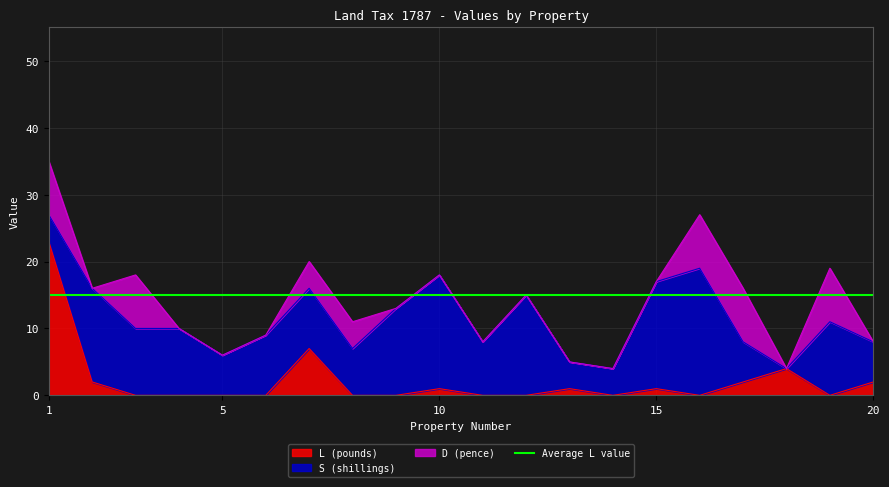

At which category does D (pence) reach its first local peak?

3